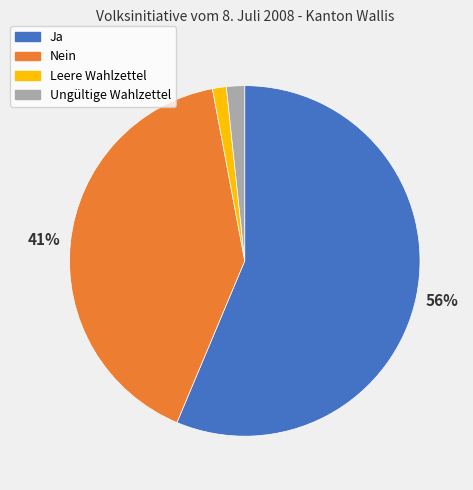

What is the largest slice in the pie chart?

Ja